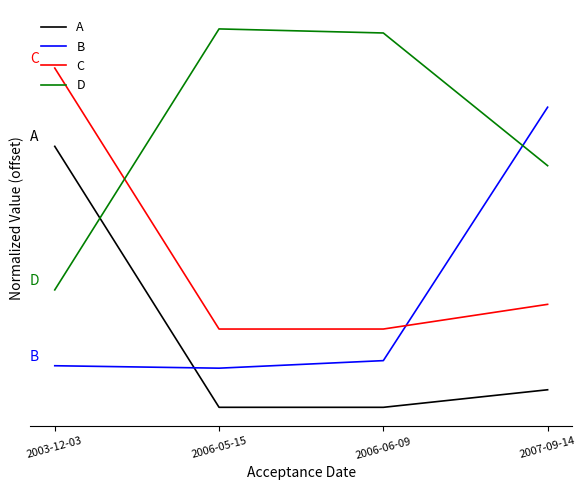

Which series ends up on top after the final intersection of A and D?

D